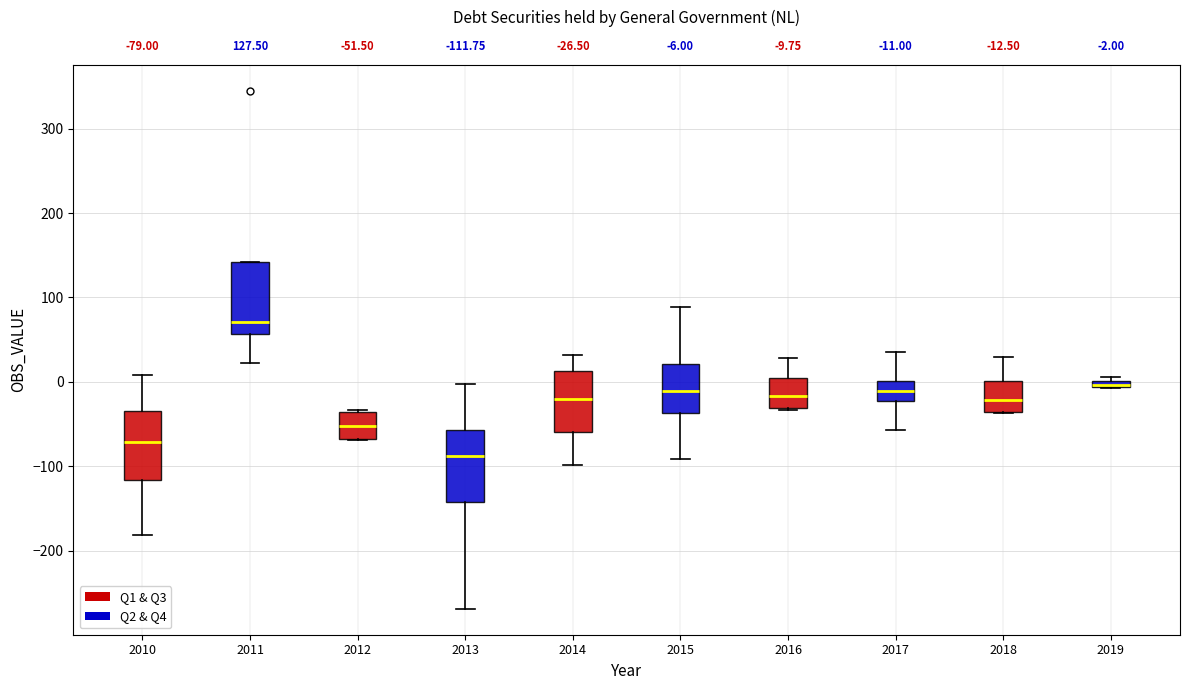

Which box has the highest median line?

2011